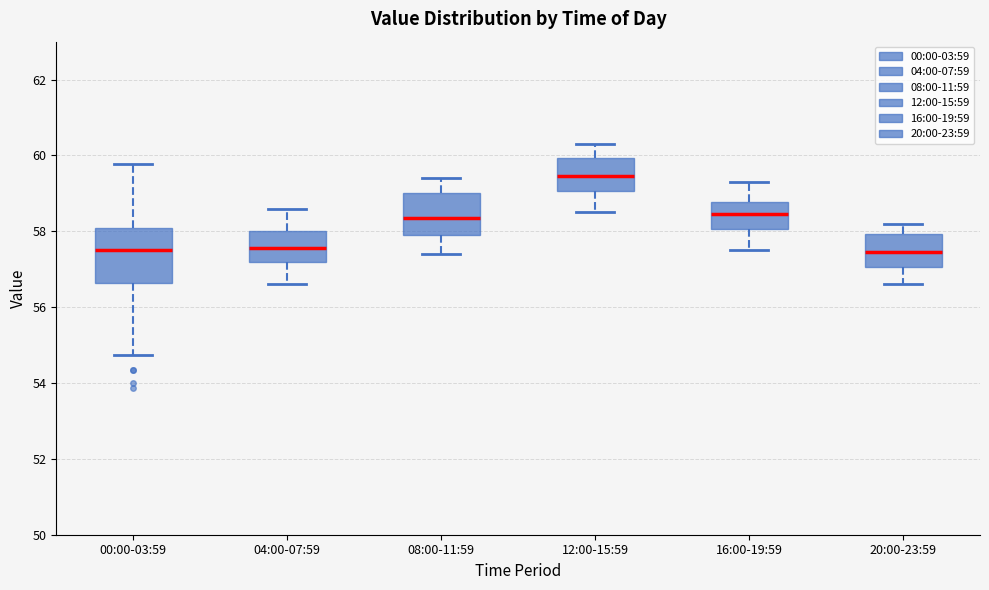

Which box is the tallest, from its lower edge to its upper edge?

00:00-03:59